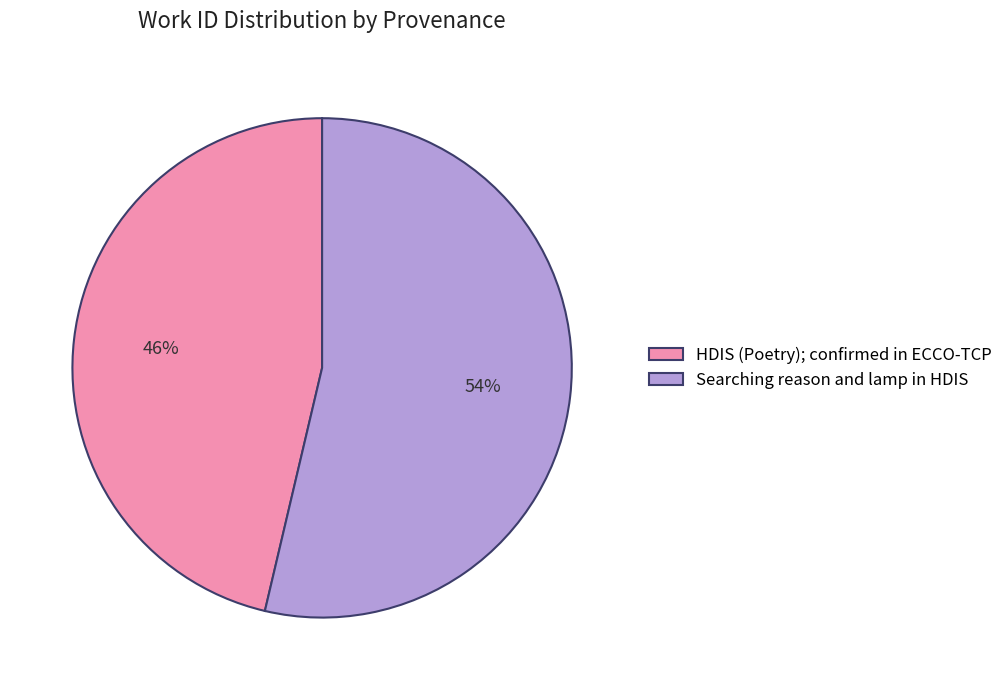

Which has a higher value, HDIS (Poetry); confirmed in ECCO-TCP or Searching reason and lamp in HDIS?

Searching reason and lamp in HDIS